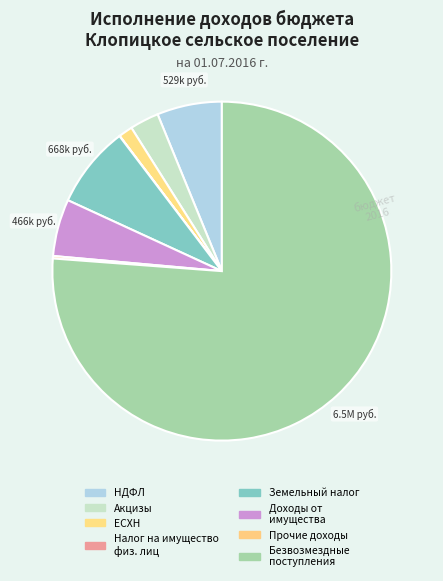

What is the largest slice in the pie chart?

Безвозмездные поступления